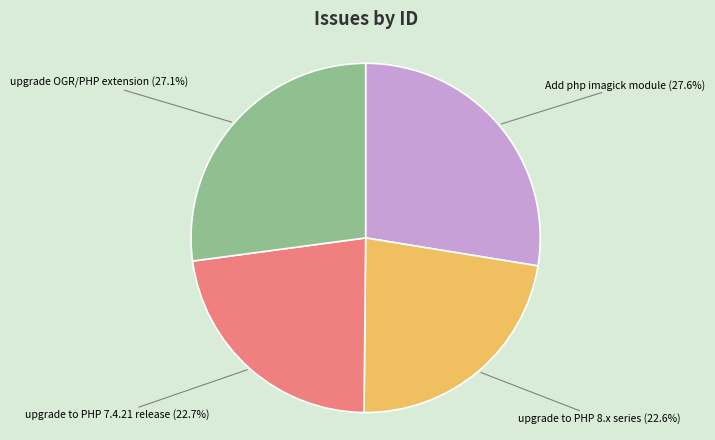

What is the total percentage of upgrade to PHP 7.4.21 release and upgrade to PHP 8.x series?

45.3%